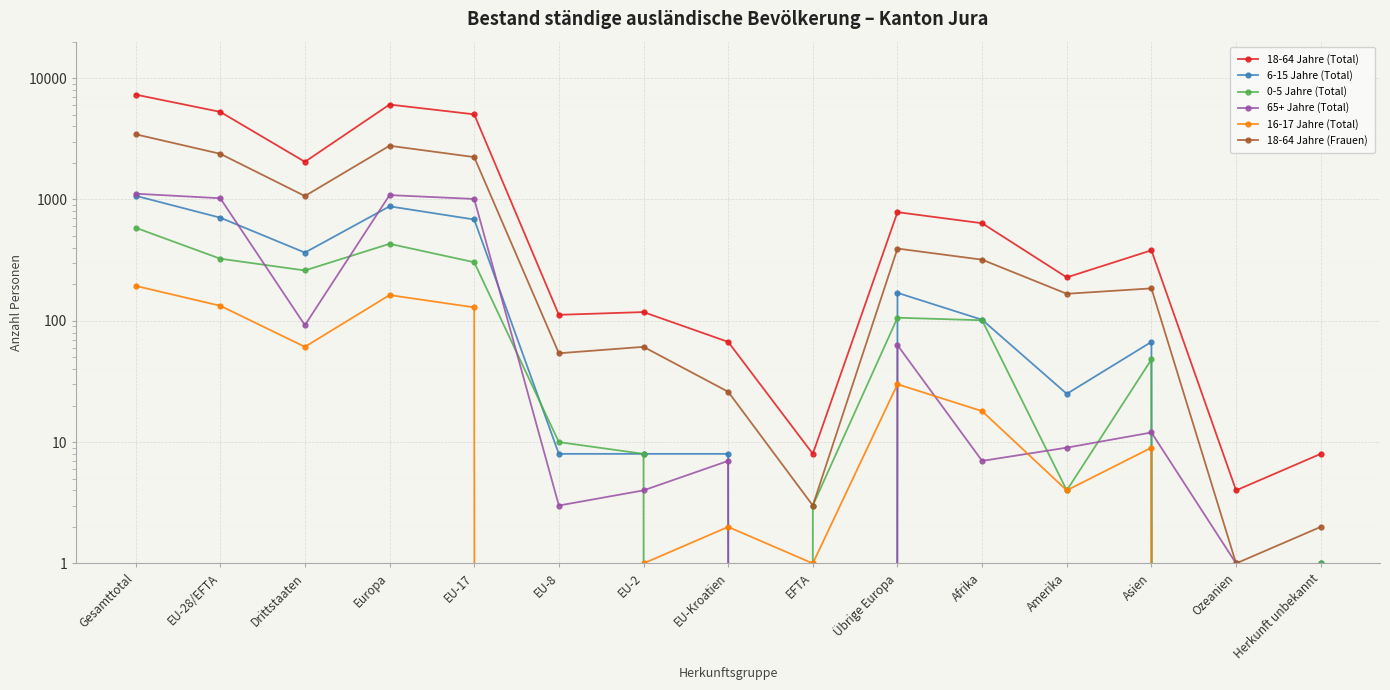

Which category has the lowest value in the 65+ Jahre (Total) series?

EFTA